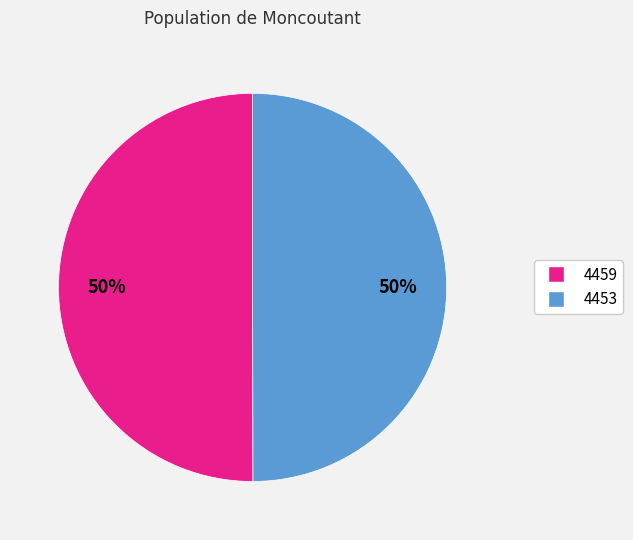

Do 4453 and 4459 together represent more than half of the pie?

Yes